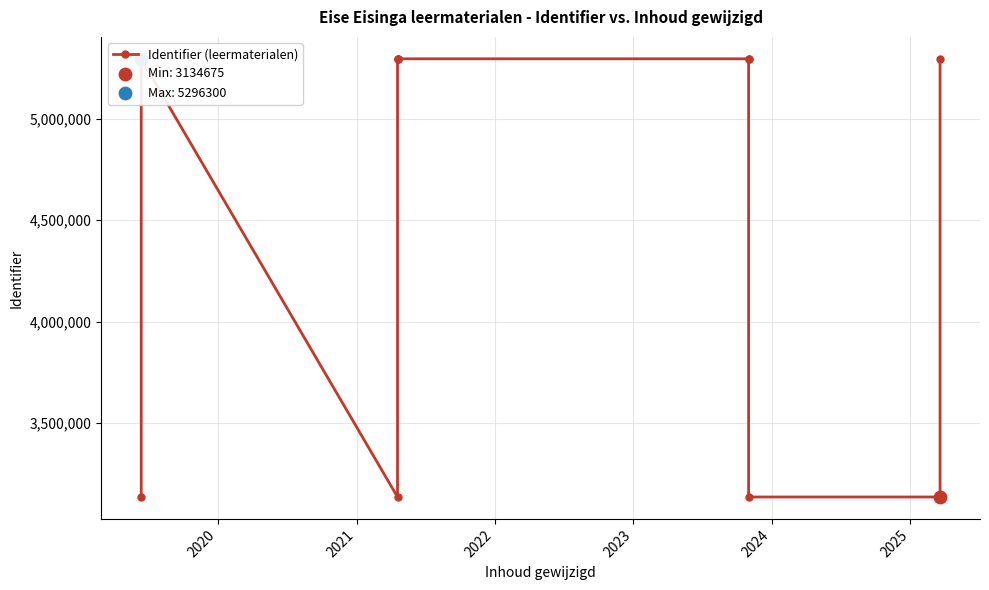

Approximately how many times larger is the value at 2025 compared to 2022?

1.0